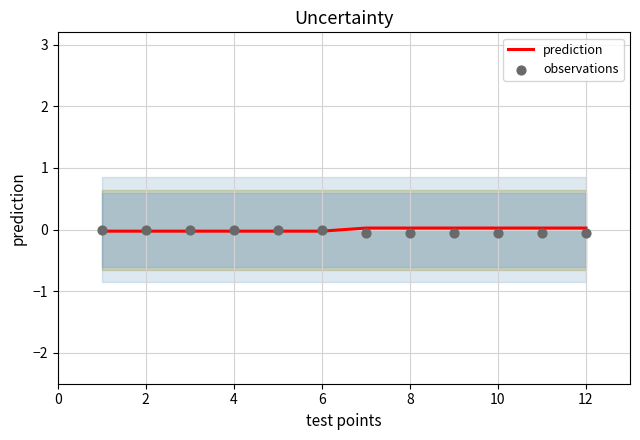

Which series has the widest spread of Y values?

observations